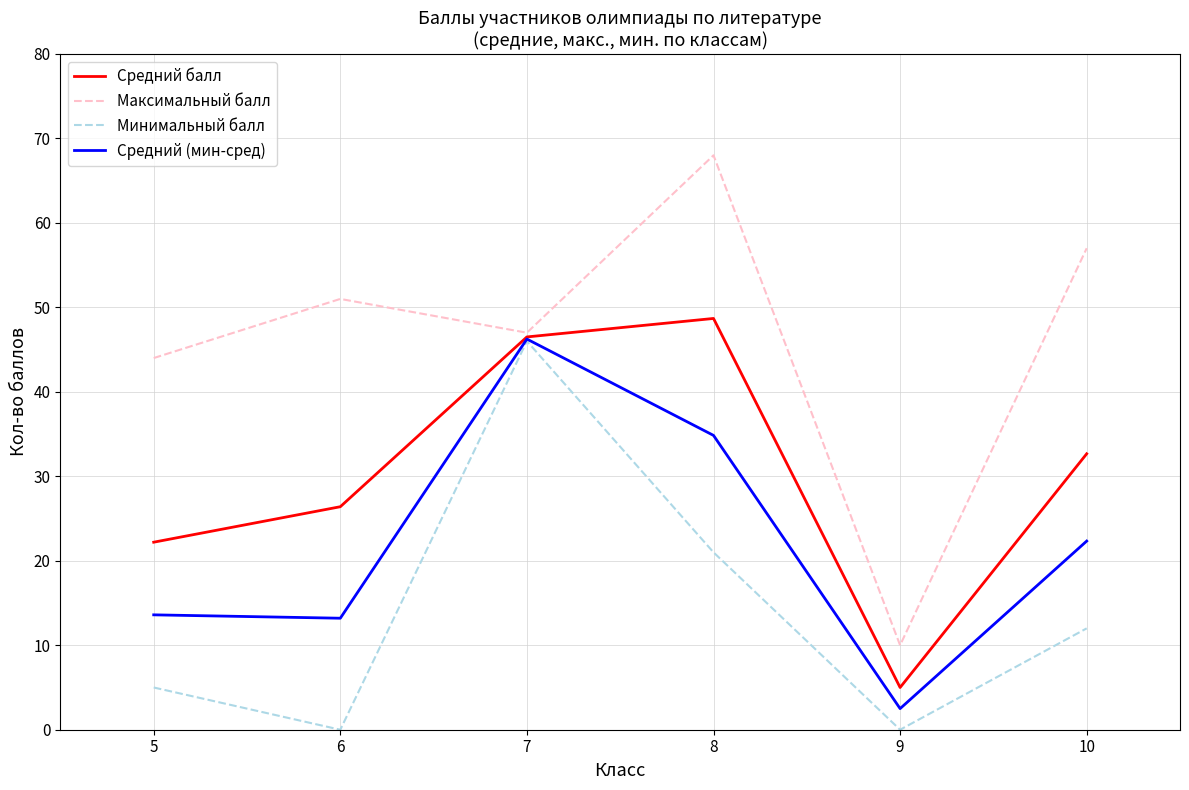

Where is the first local maximum for Минимальный балл?

7